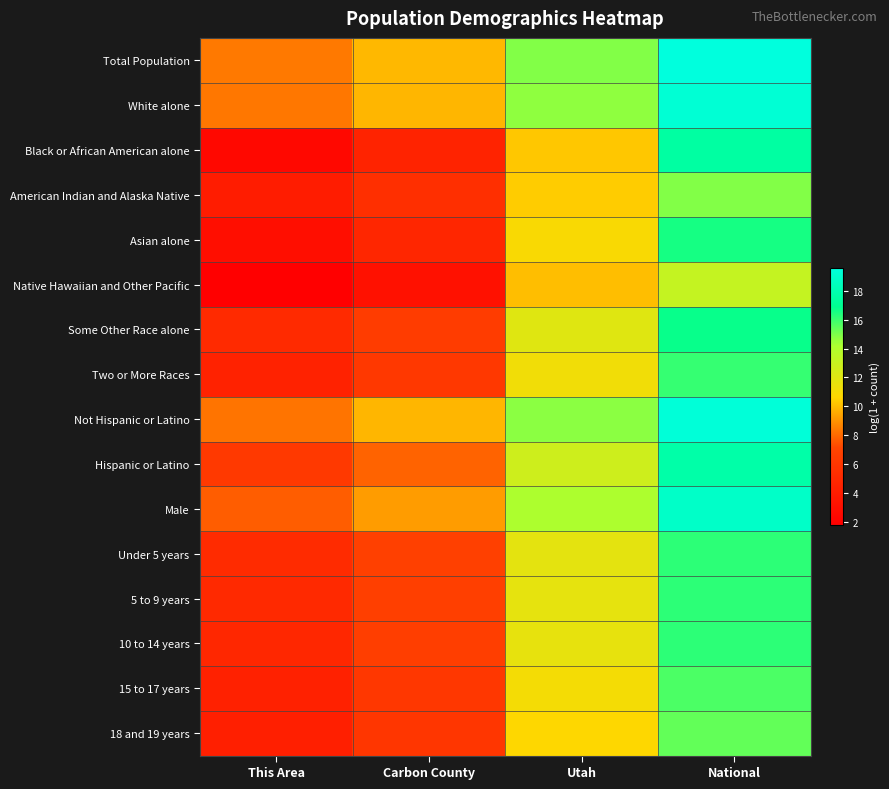

At Utah, list the series in order from smallest to largest.

Native Hawaiian and Other Pacific, Black or African American alone, American Indian and Alaska Native, 18 and 19 years, Asian alone, 15 to 17 years, Two or More Races, 10 to 14 years, 5 to 9 years, Under 5 years, Some Other Race alone, Hispanic or Latino, Male, White alone, Not Hispanic or Latino, Total Population